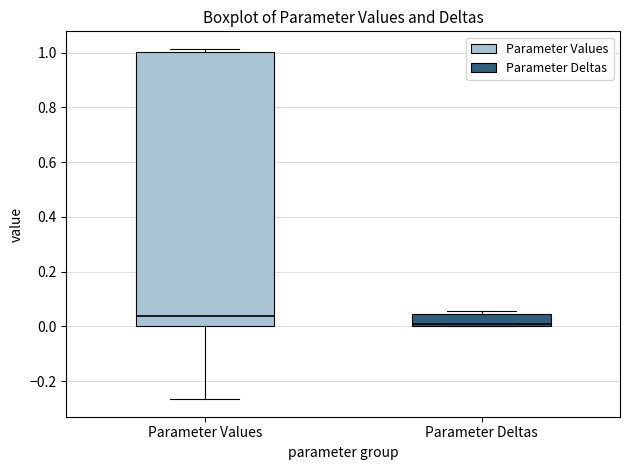

Comparing the boxes themselves (not the whiskers), which one is the tallest?

Parameter Values